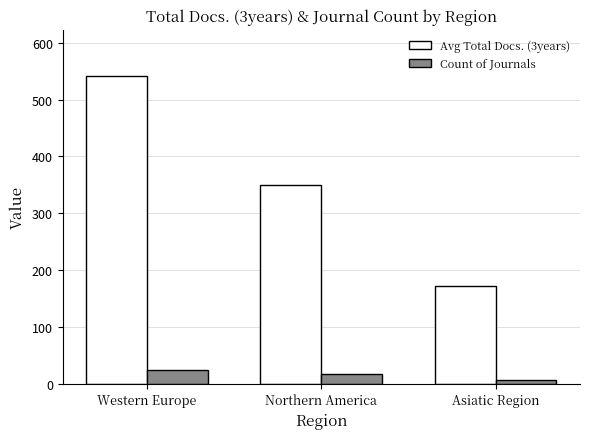

Is the value of Count of Journals at Asiatic Region greater than the value of Avg Total Docs. (3years) at Western Europe?

No